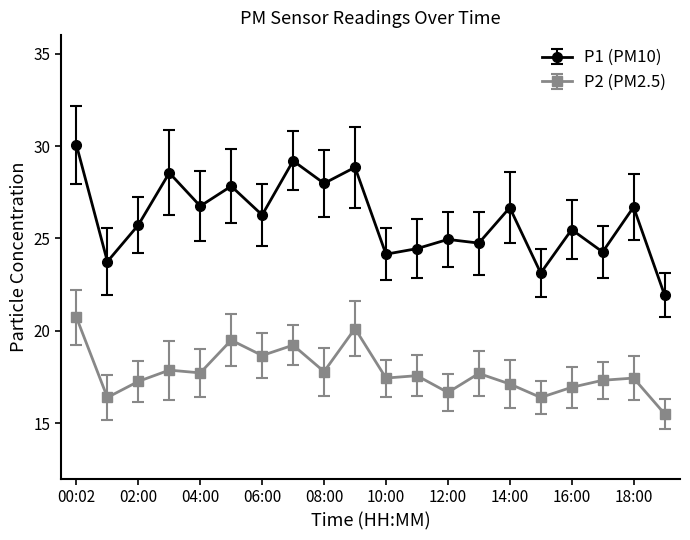

What is the value of the P2 (PM2.5) point at the 1st from the left?

20.7